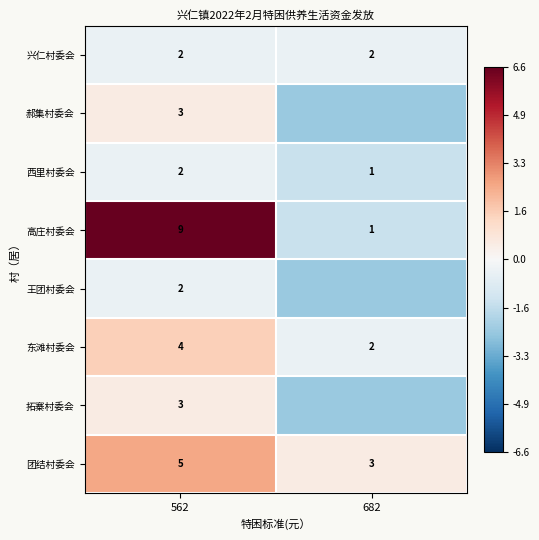

True or false: 拓寨村委会 has a value of -3.8 at 682.

False